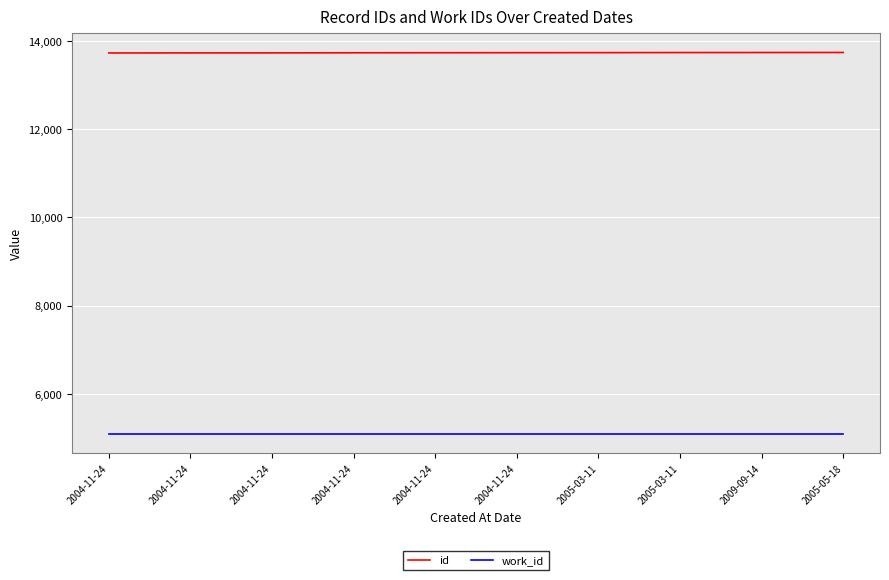

Which series has the largest total across all categories?

id